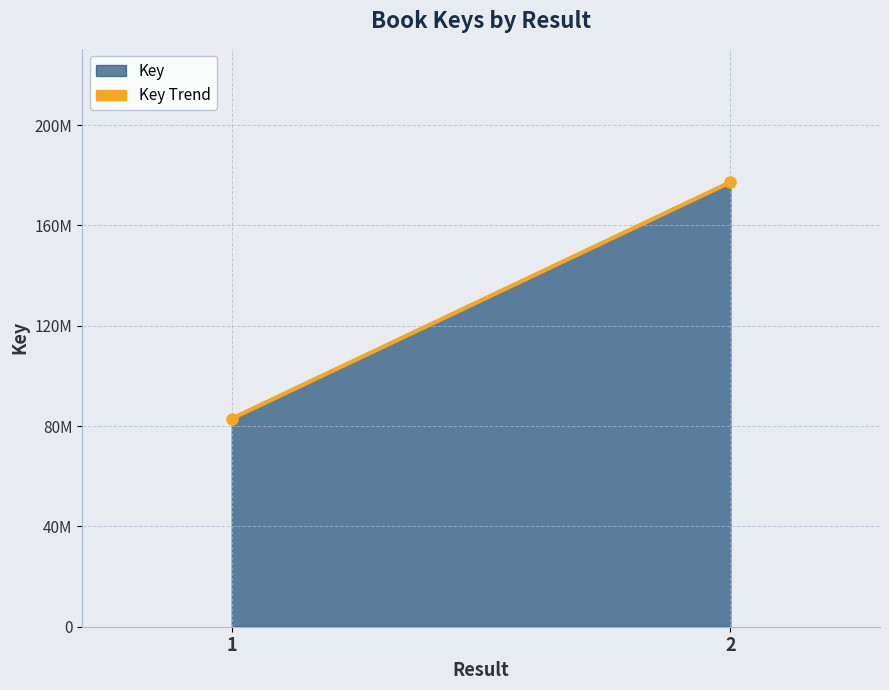

At which label is the value closest to 130103852?

1